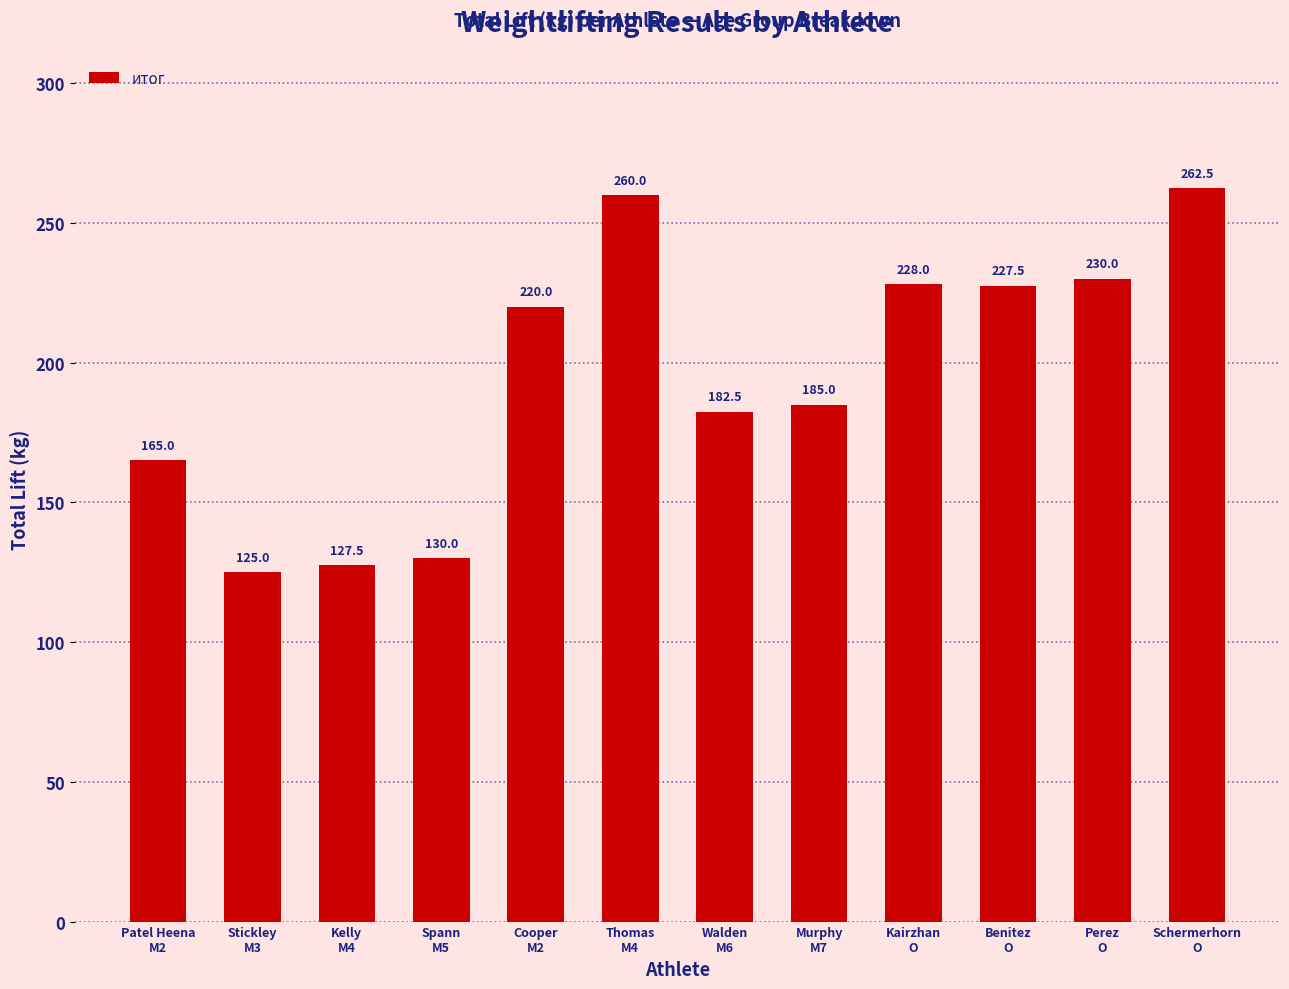

Between Murphy
M7 and Cooper
M2, which is larger?

Cooper
M2